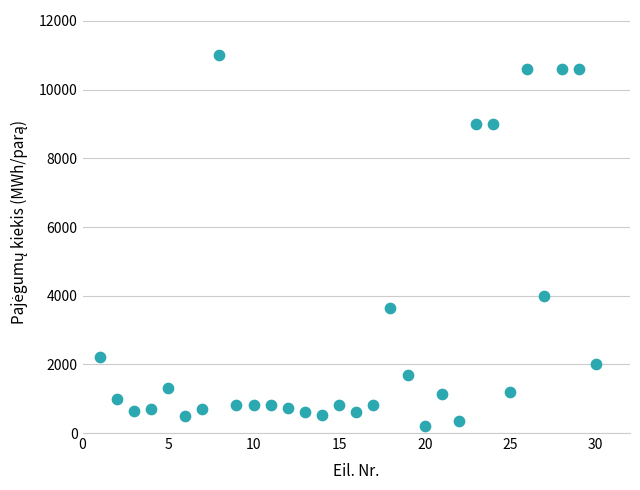

What is the range of Y values (max minus min)?

10800